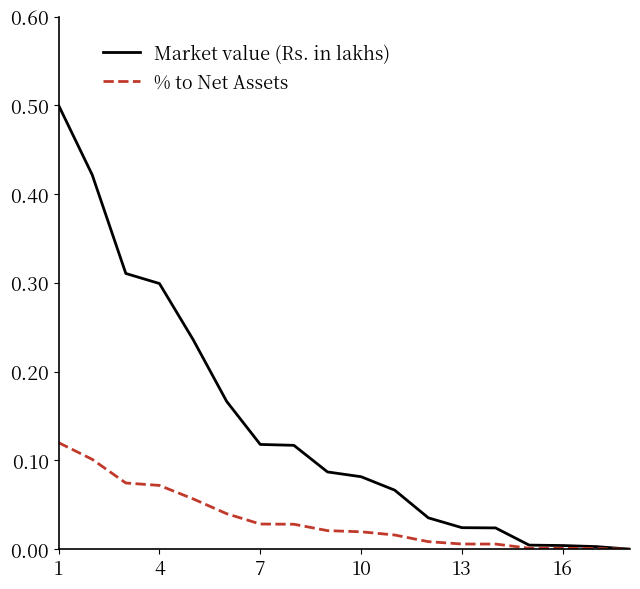

List the series in order of their overall mean, lowest first.

% to Net Assets, Market value (Rs. in lakhs)